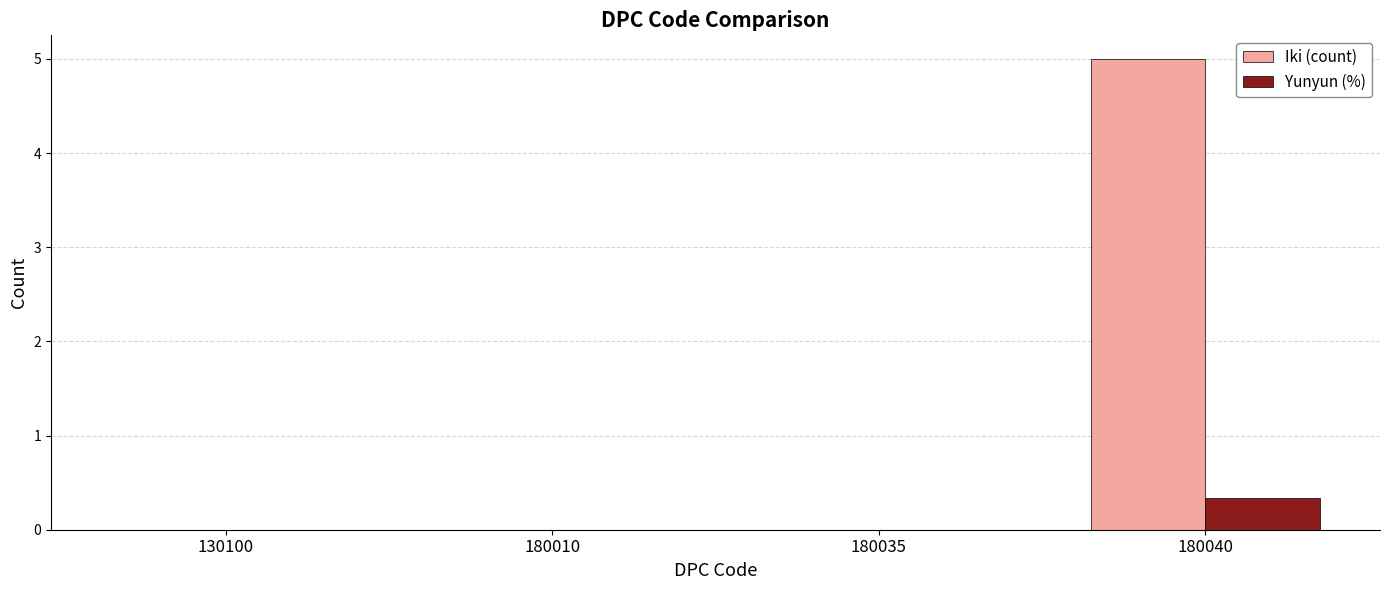

At which category is the sum across all series the highest?

180040